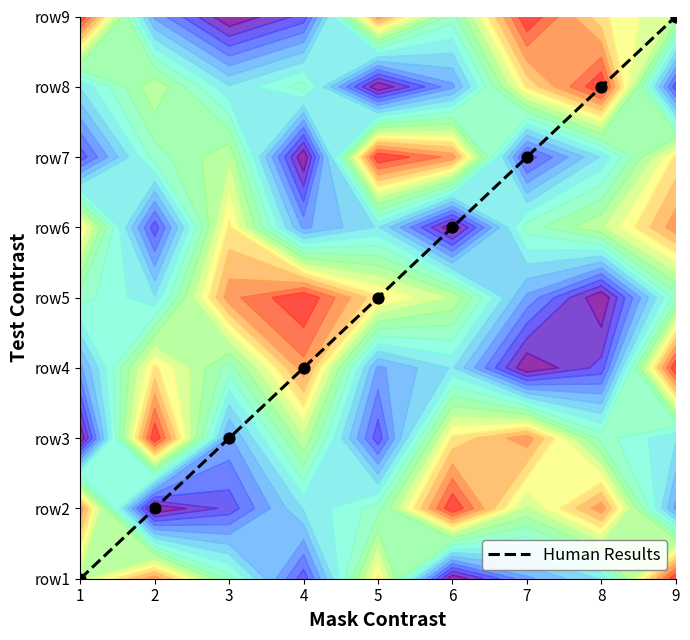

Rank the categories by value from highest to lowest.

9, 8, 7, 6, 5, 4, 3, 2, 1